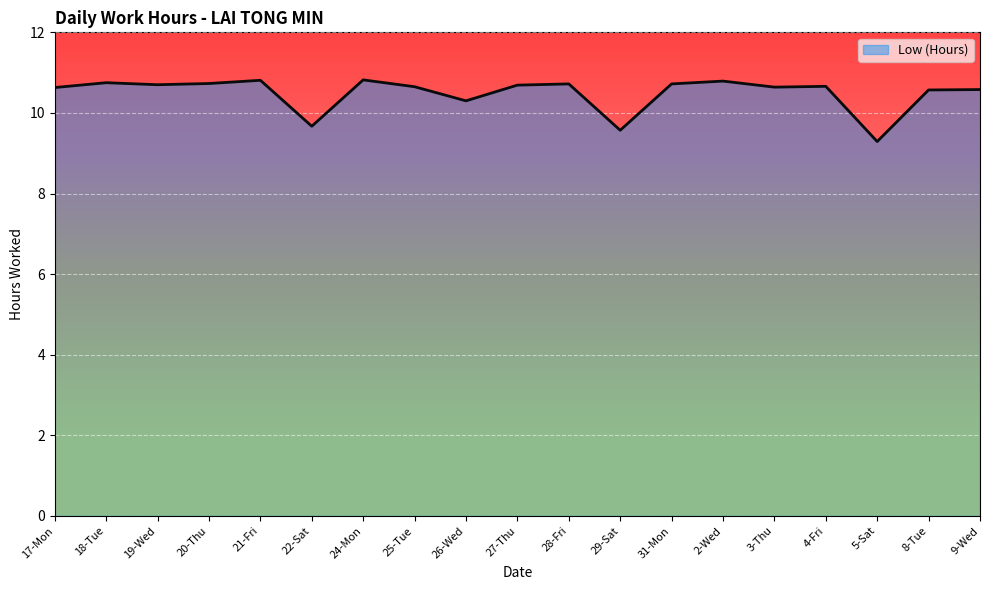

What is the ratio of the value at 29-Sat to the value at 19-Wed?

0.9